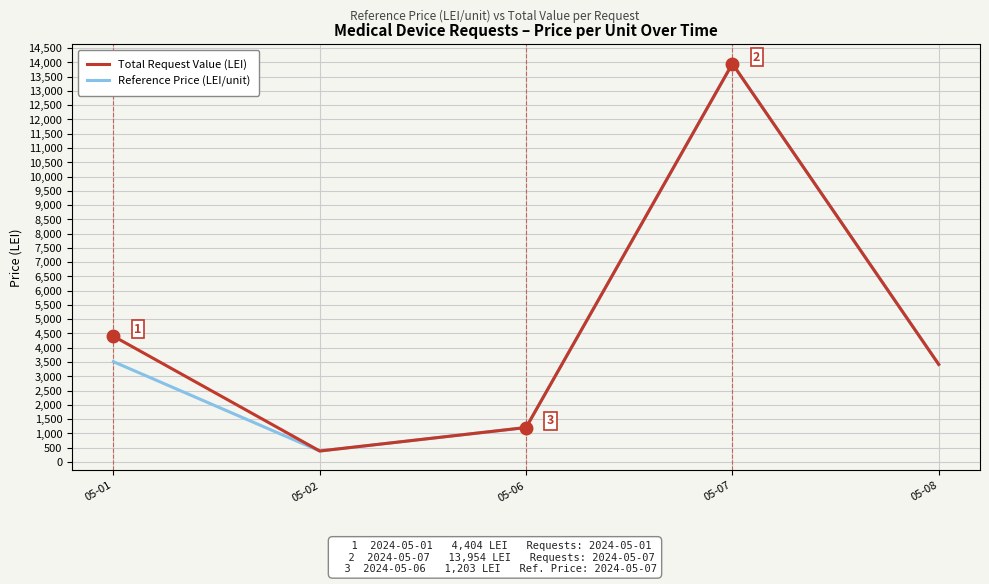

What is the minimum value for Reference Price (LEI/unit)?

380